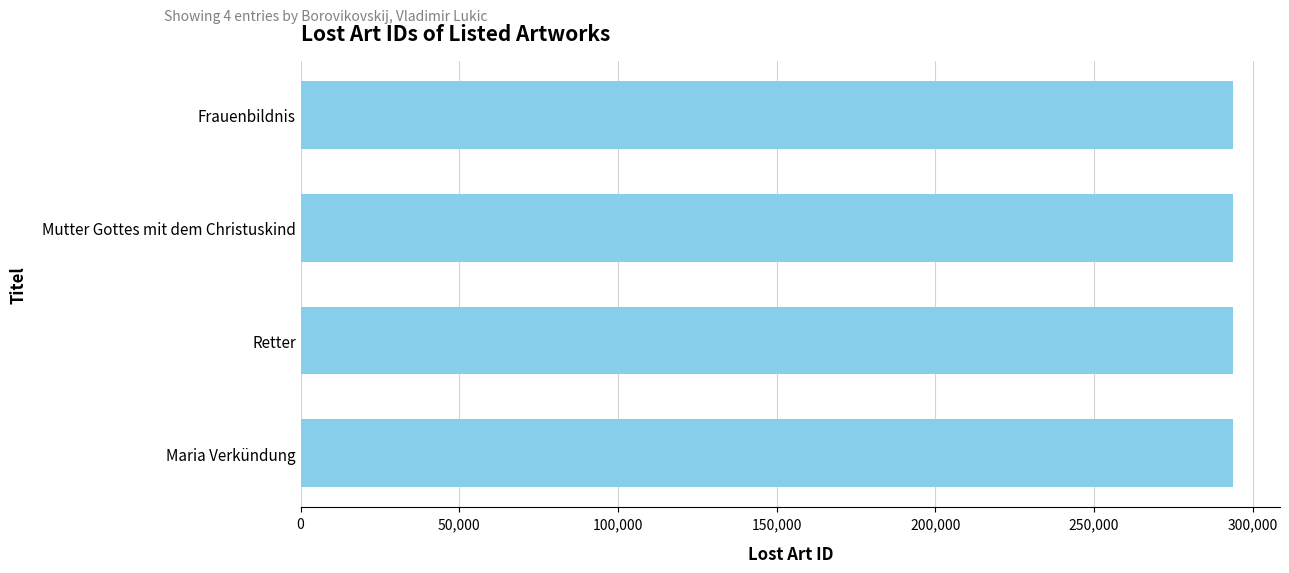

What is the average value?

293721